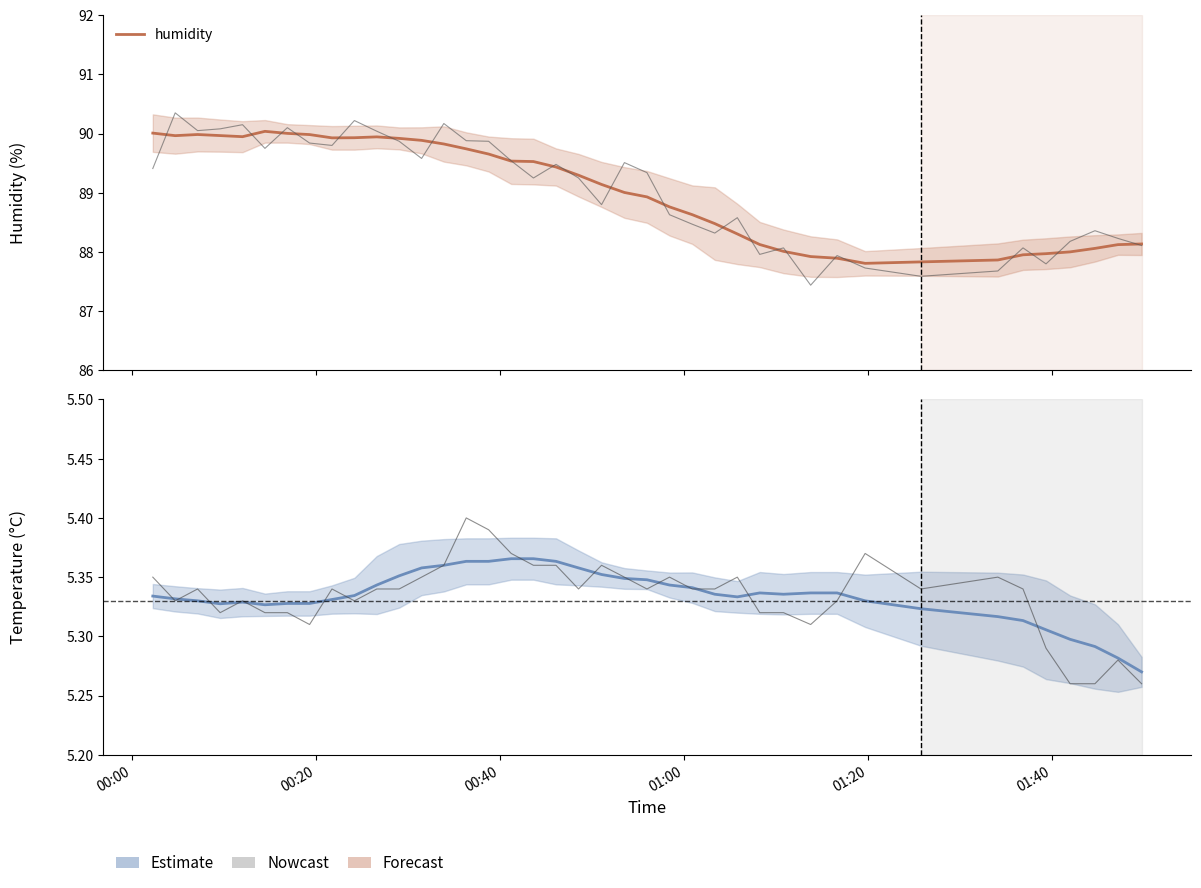

What is the greatest value displayed?

90.0